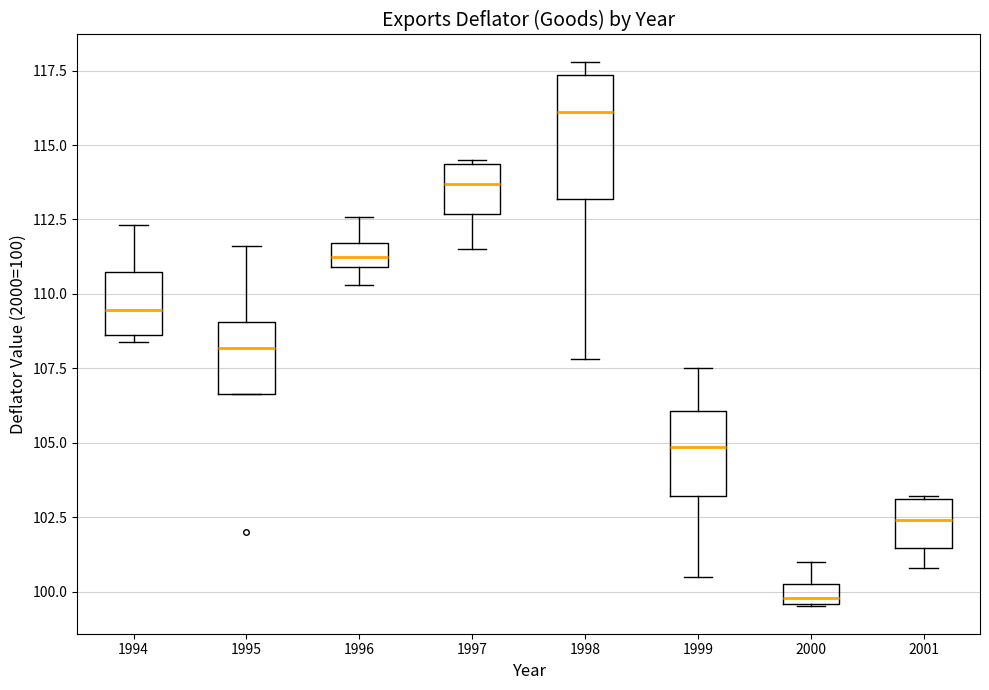

Where is the upper edge of the box at x = 1996 on the y-axis? The values are not printed on the chart, so give them approximately, as read against the axis.

111.5